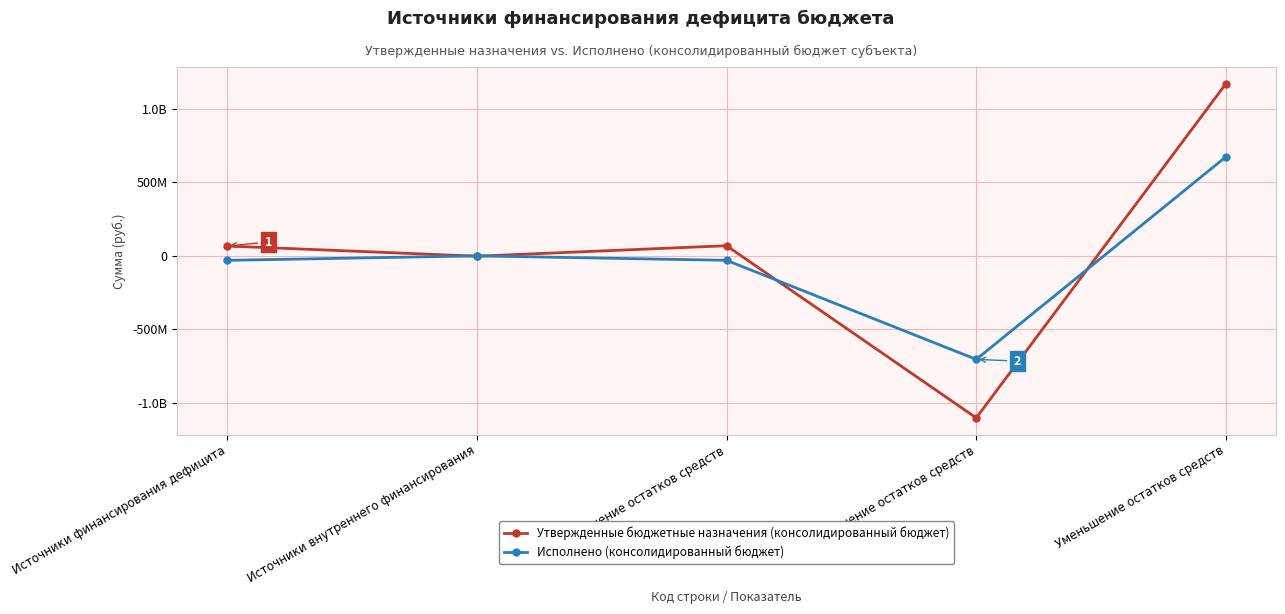

How many interior local valleys does the Исполнено (консолидированный бюджет) series have?

1